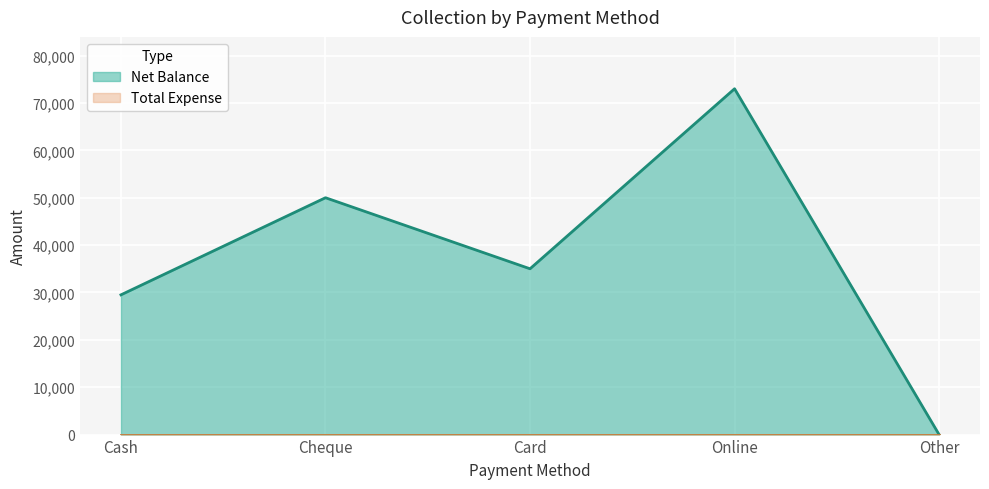

Rank the categories by value from lowest to highest.

Other, Cash, Card, Cheque, Online